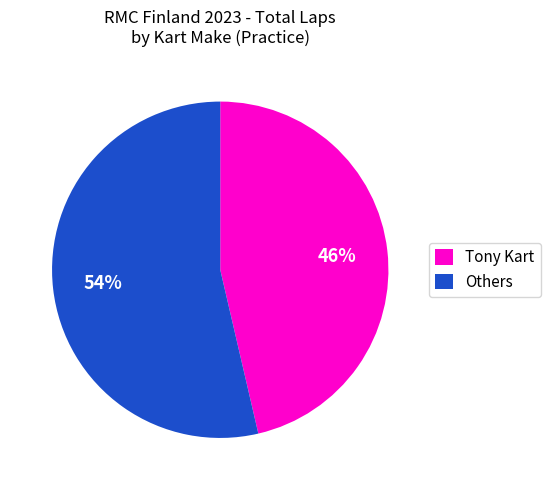

Rank the categories by value from highest to lowest.

Others, Tony Kart